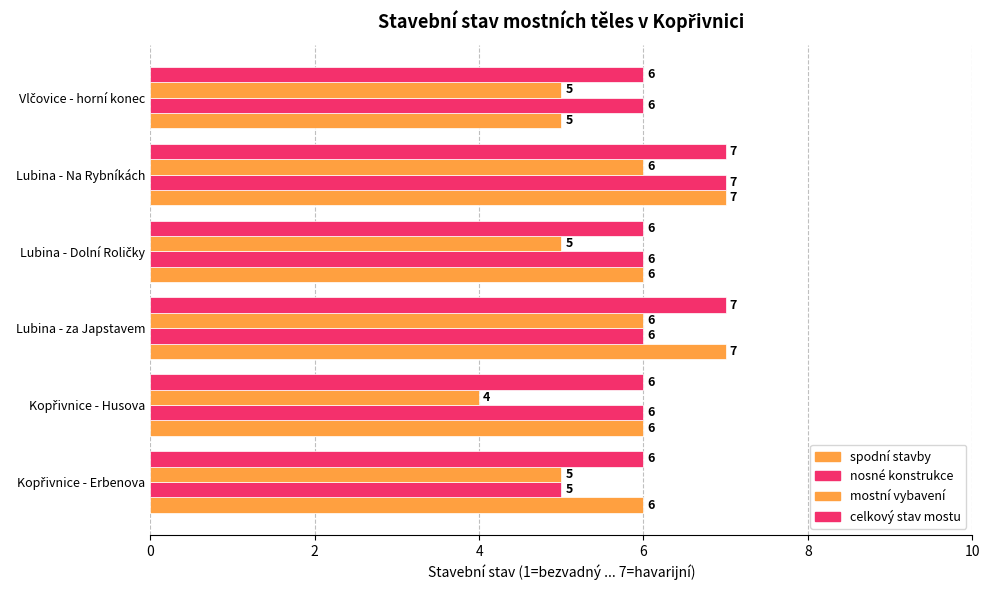

Count the nosné konstrukce values in the range 6 to 7.

5